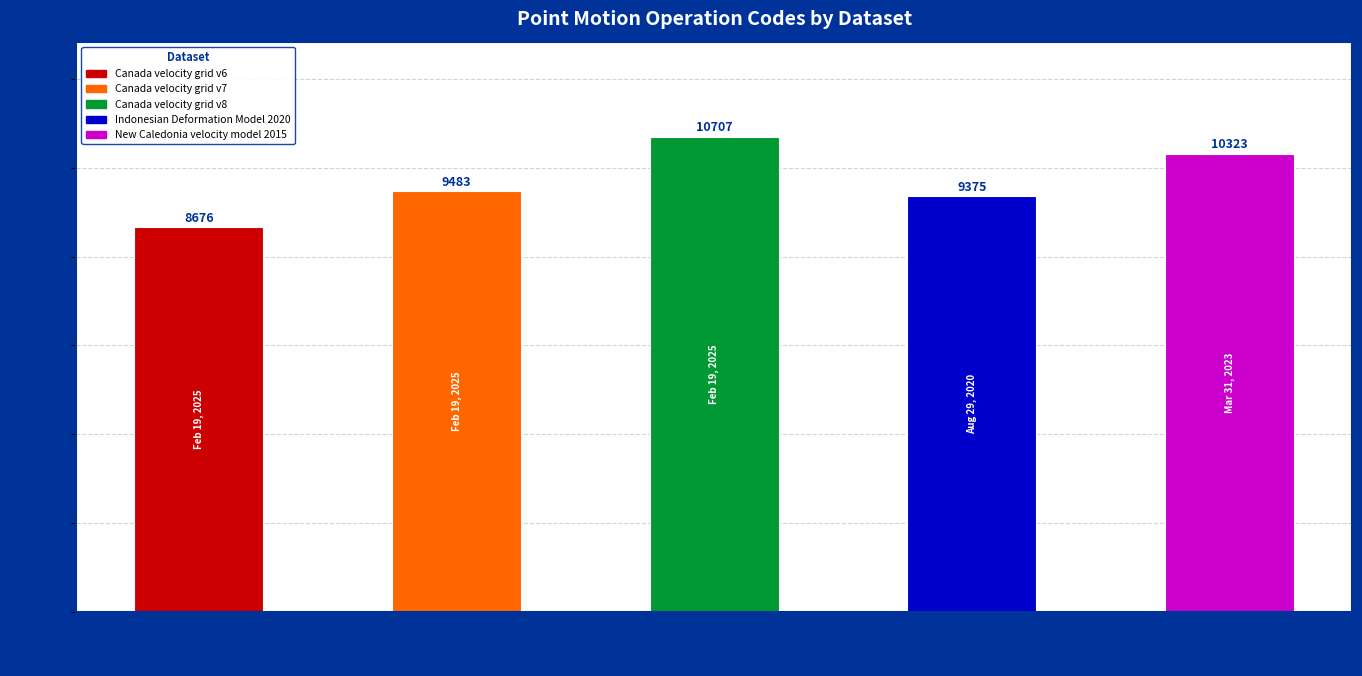

Reading left to right, list all the values displayed in this chart.

Canada
v-grid v6=8676	Canada
v-grid v7=9483	Canada
v-grid v8=10707	Indonesian
Deform. 2020=9375	New Caledonia
vel. 2015=10323